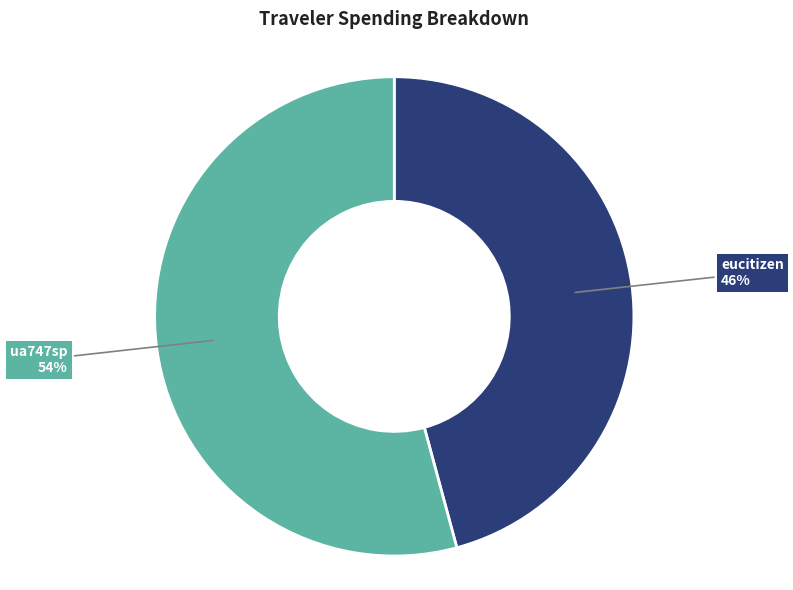

Combined, do ua747sp and eucitizen account for over 50%?

Yes